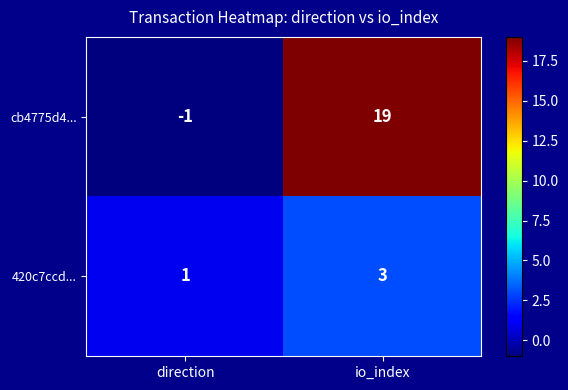

How many values in the cb4775d4... series are below 19?

1